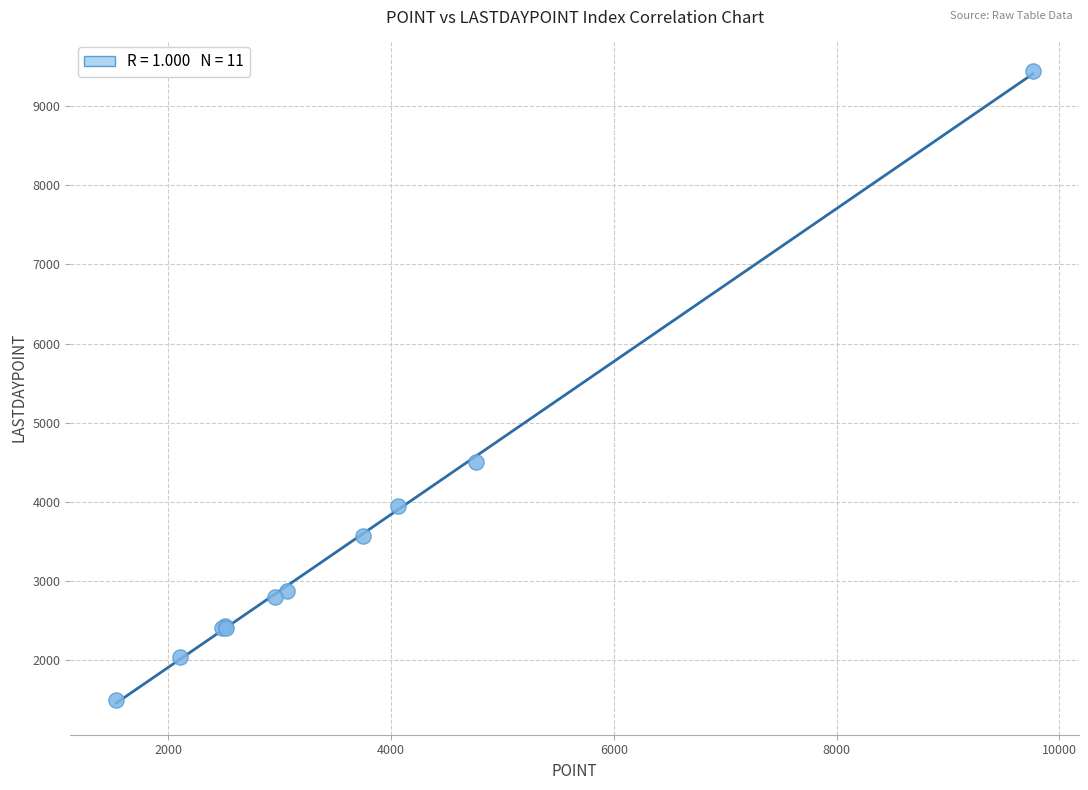

What Y value in the scatter plot is closest to 5468?

4504.8